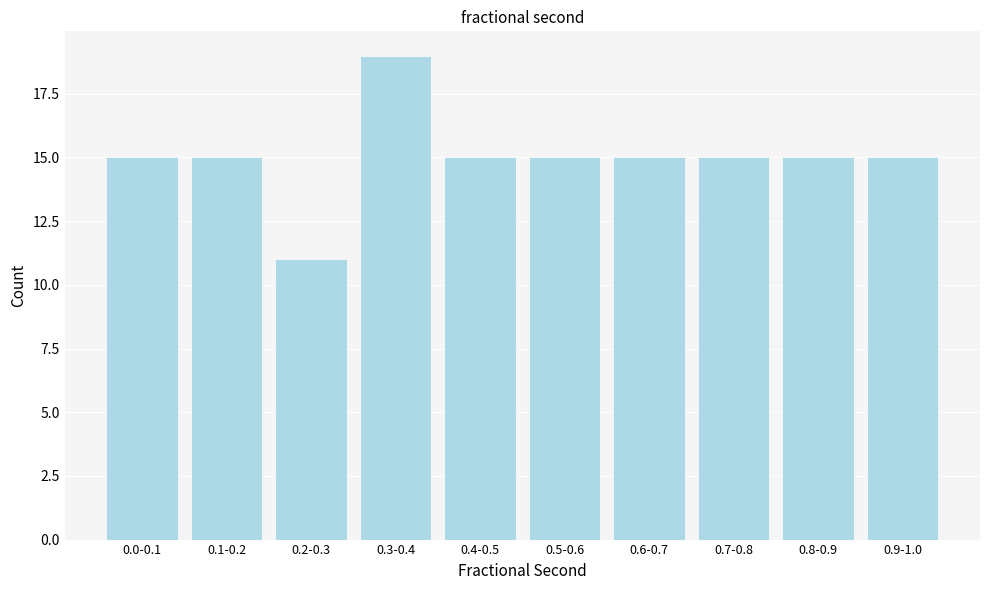

Reading left to right, transcribe all the data shown in this chart.

0.0-0.1=15	0.1-0.2=15	0.2-0.3=11	0.3-0.4=19	0.4-0.5=15	0.5-0.6=15	0.6-0.7=15	0.7-0.8=15	0.8-0.9=15	0.9-1.0=15